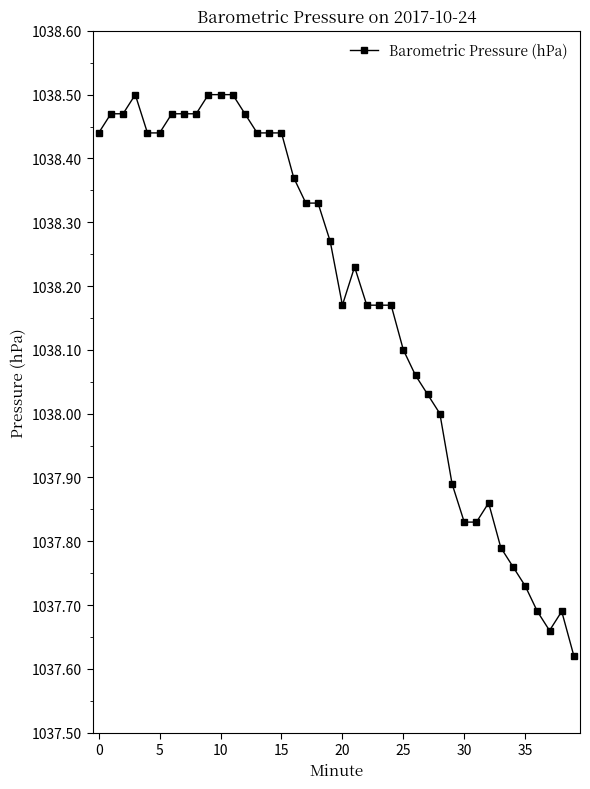

True or false: there are more than 2 points higher than both neighbors.

True